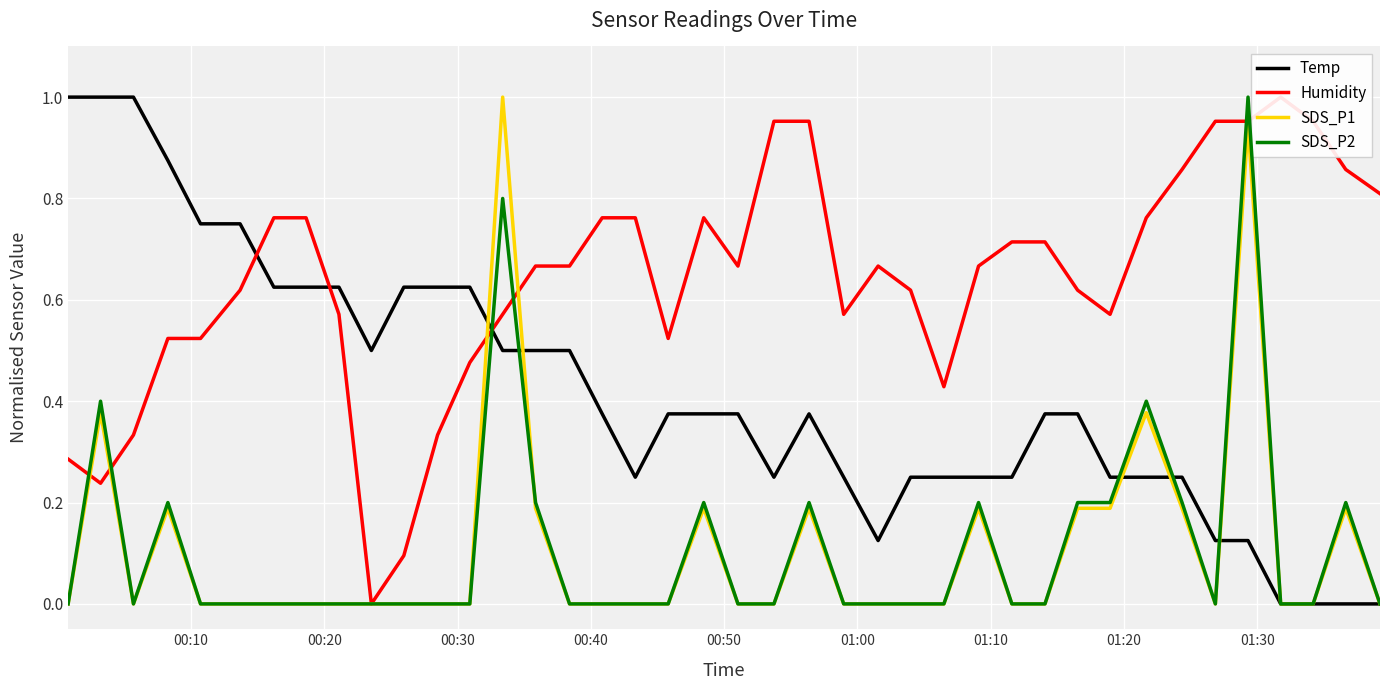

Which series has the widest spread of values?

Humidity